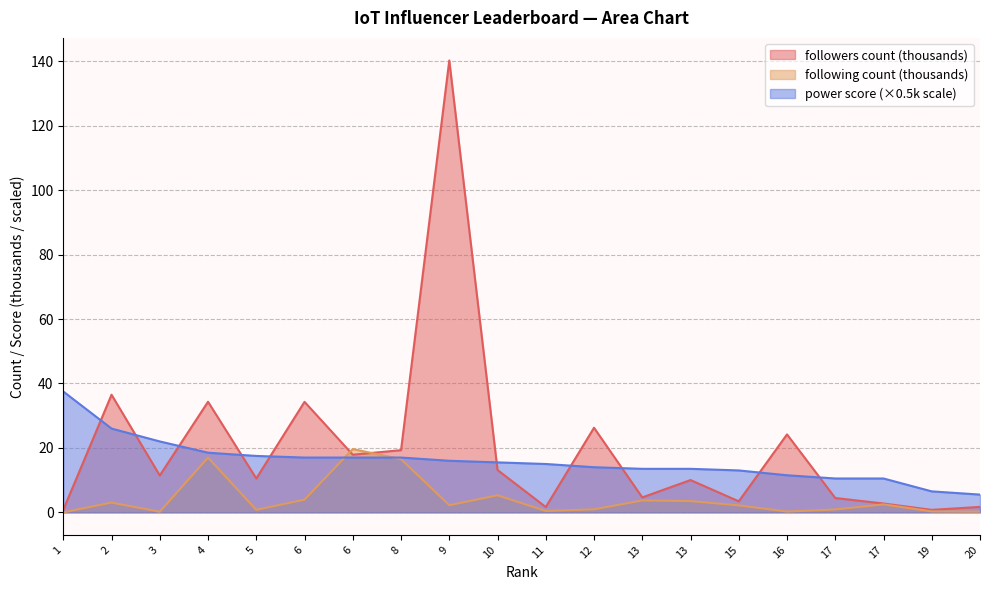

Reading right to left, list all the values displayed in this chart.

following count: 0.2	0.3	2.5	0.9	0.2	2.2	3.5	3.7	0.9	0.4	5.3	2.2	16.5	19.6	3.9	0.8	17.0	0.2	3.0	0.0
followers count: 1.7	0.8	2.7	4.4	24.2	3.4	10.0	4.6	26.3	1.6	13.1	140.3	19.3	17.9	34.3	10.5	34.3	11.4	36.5	0.8
power score: 5.5	6.5	10.5	10.5	11.5	13.0	13.5	13.5	14.0	15.0	15.5	16.0	17.0	17.0	17.0	17.5	18.5	22.0	26.0	37.5